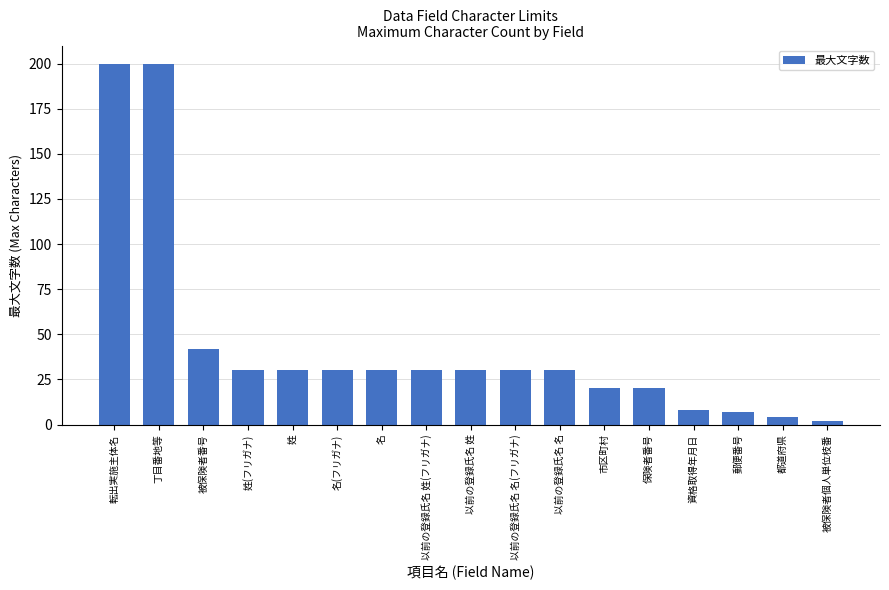

At which label does the data first exceed 30?

転出実施主体名